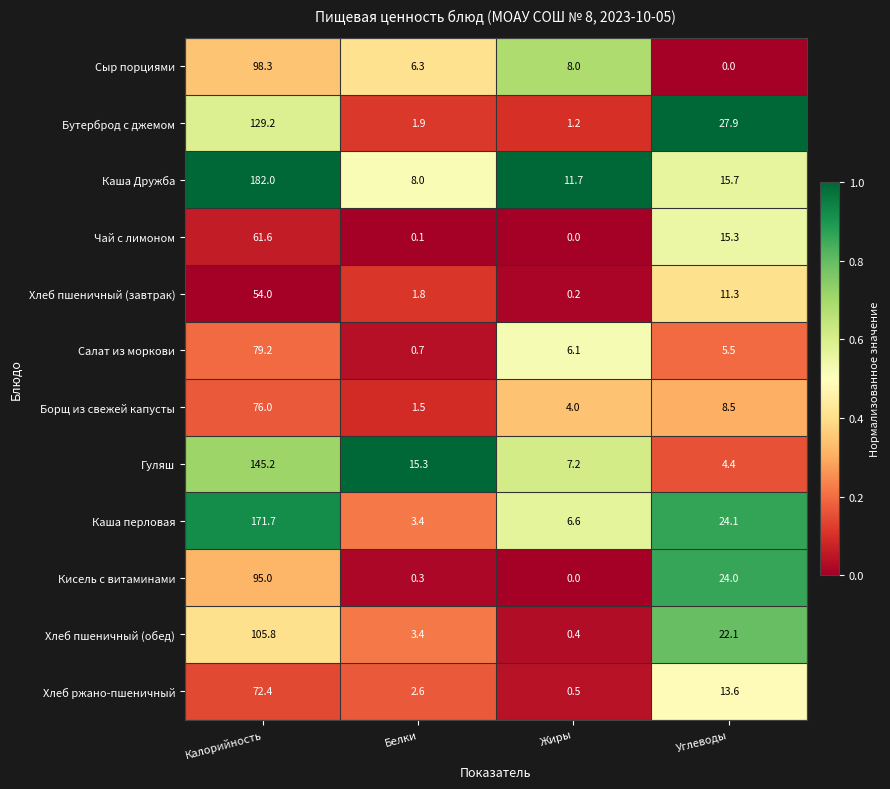

What is the difference between the Хлеб пшеничный (завтрак) values at Жиры and Белки?

1.6